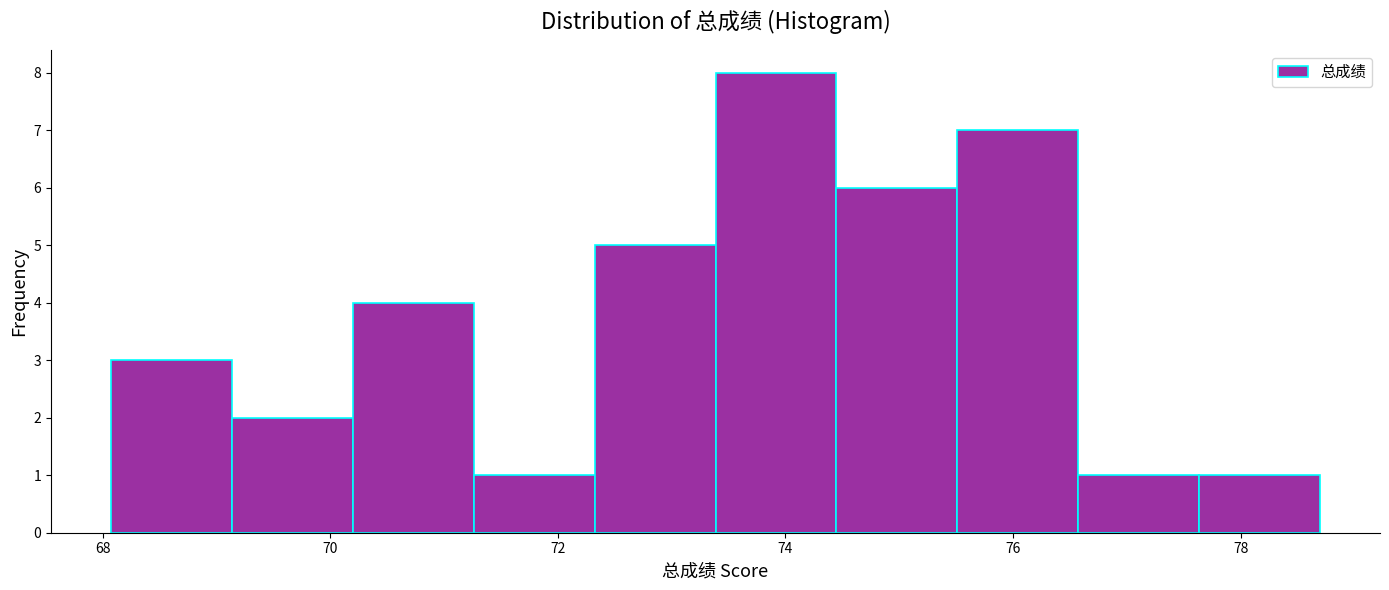

Reading left to right, list every bar in this chart as the range it spans on the x-axis followed by its height. Neither the bar edges nor the heights are printed on the chart, so give them approximately, as read against the axes.

68.0 to 69.2: 3
69.2 to 70.2: 2
70.2 to 71.2: 4
71.2 to 72.4: 1
72.4 to 73.4: 5
73.4 to 74.4: 8
74.4 to 75.6: 6
75.6 to 76.6: 7
76.6 to 77.6: 1
77.6 to 78.6: 1